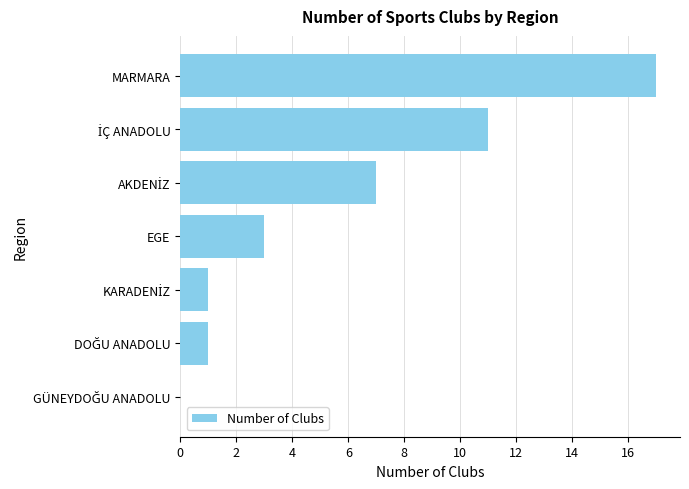

What is the maximum value shown in the chart?

17